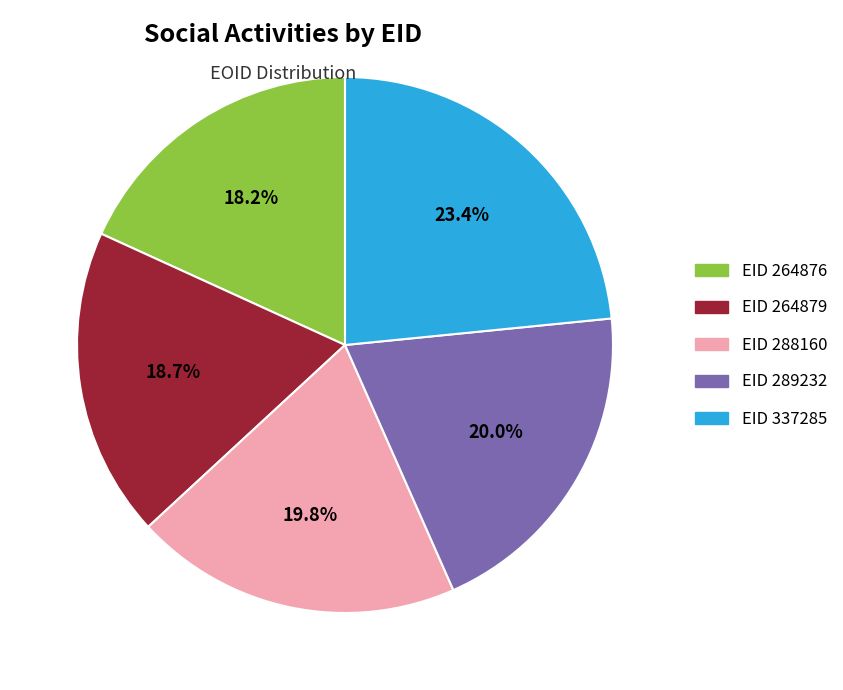

What percentage is NOT represented by EID 337285?

76.6%